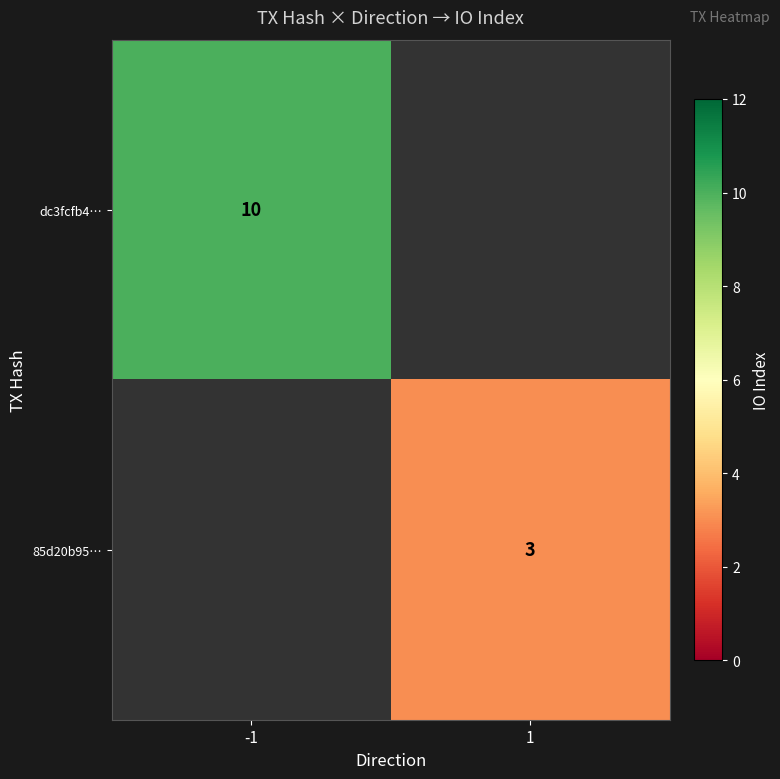

Is the value of 85d20b95… at 1 greater than the value of dc3fcfb4… at -1?

No